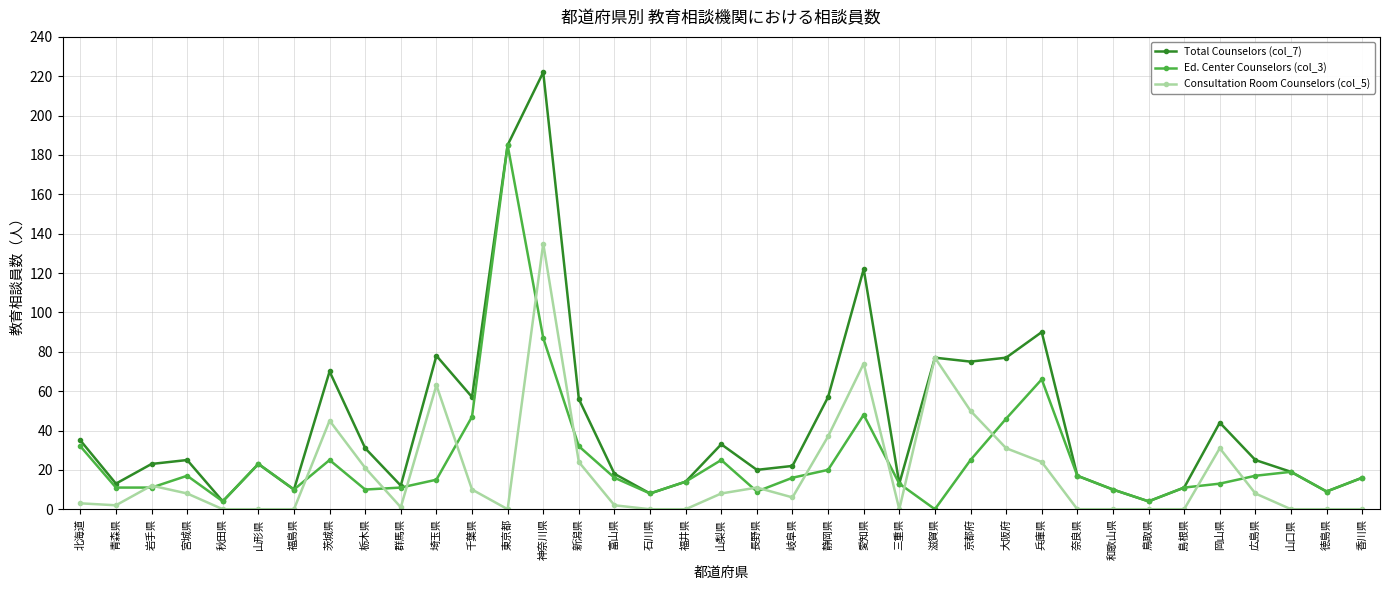

The Total Counselors (col_7) series shows 77 at 大阪府. True or false?

True